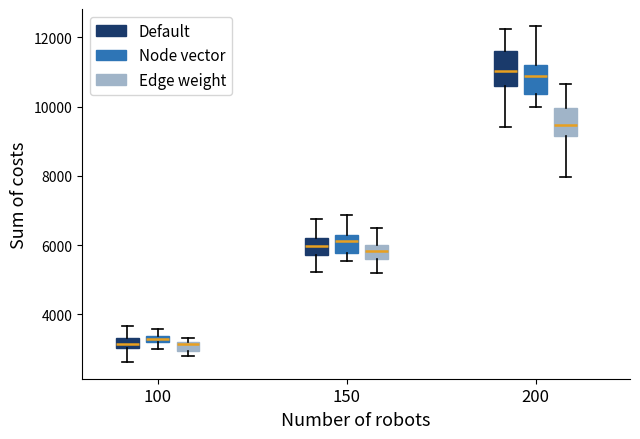

Where does the upper whisker of the box for 200 (Default) end on the y-axis? The values are not printed on the chart, so give them approximately, as read against the axis.

12200